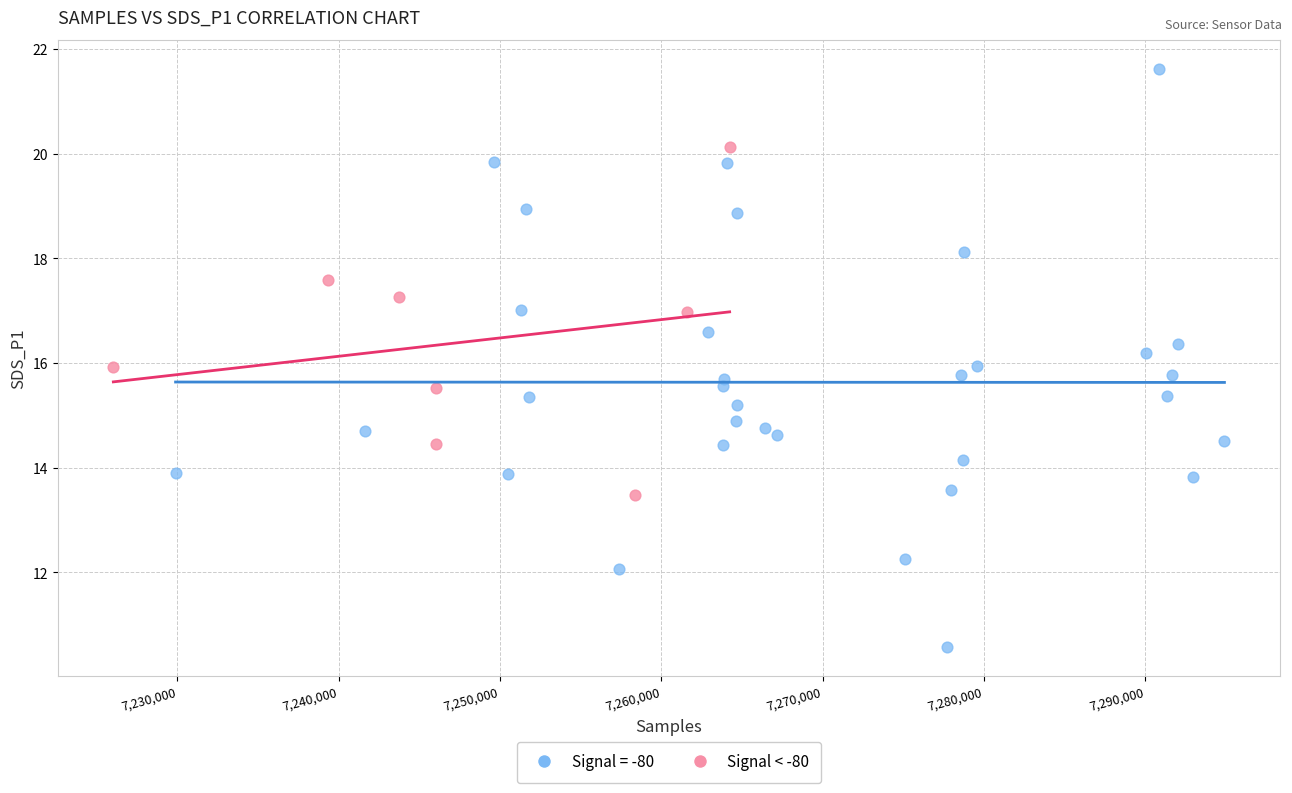

Which series contains the highest Y value?

Signal = -80